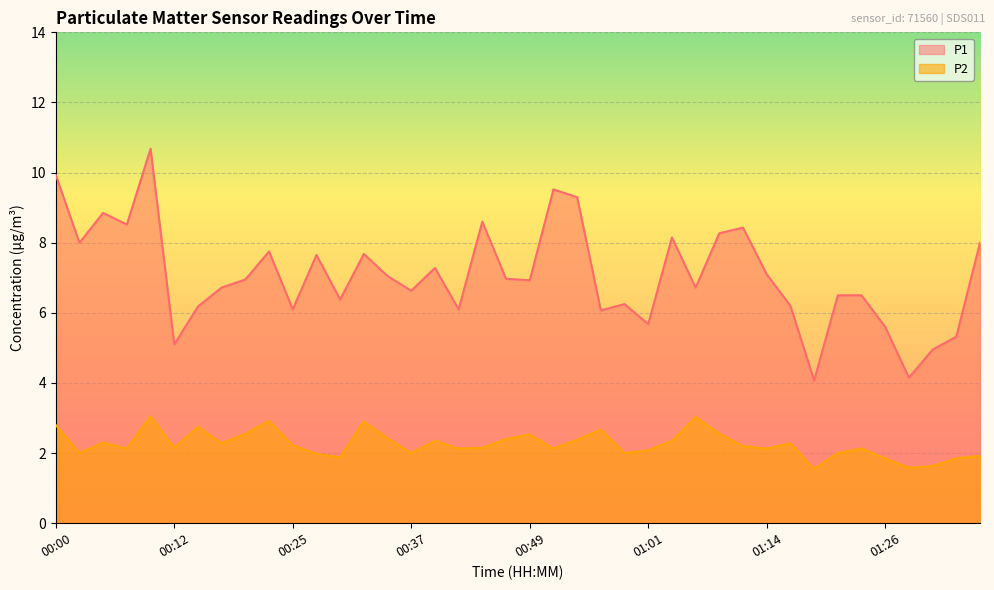

Reading right to left, extract all data points from this chart.

P1: 01:36=8.0	01:33=5.3	01:31=5.0	01:28=4.2	01:26=5.6	01:23=6.5	01:21=6.5	01:18=4.1	01:16=6.2	01:14=7.1	01:11=8.4	01:09=8.3	01:06=6.7	01:04=8.2	01:01=5.7	00:59=6.2	00:56=6.1	00:54=9.3	00:51=9.5	00:49=6.9	00:47=7.0	00:44=8.6	00:42=6.1	00:39=7.3	00:37=6.6	00:34=7.0	00:32=7.7	00:29=6.4	00:27=7.7	00:25=6.1	00:22=7.8	00:20=7.0	00:17=6.7	00:15=6.2	00:12=5.1	00:10=10.7	00:07=8.5	00:05=8.8	00:02=8.0	00:00=9.9
P2: 01:36=1.9	01:33=1.9	01:31=1.6	01:28=1.6	01:26=1.9	01:23=2.1	01:21=2.0	01:18=1.6	01:16=2.3	01:14=2.1	01:11=2.2	01:09=2.5	01:06=3.0	01:04=2.4	01:01=2.1	00:59=2.0	00:56=2.7	00:54=2.4	00:51=2.1	00:49=2.5	00:47=2.4	00:44=2.1	00:42=2.1	00:39=2.4	00:37=2.0	00:34=2.4	00:32=2.9	00:29=1.9	00:27=2.0	00:25=2.2	00:22=2.9	00:20=2.5	00:17=2.3	00:15=2.8	00:12=2.1	00:10=3.0	00:07=2.1	00:05=2.3	00:02=2.0	00:00=2.8